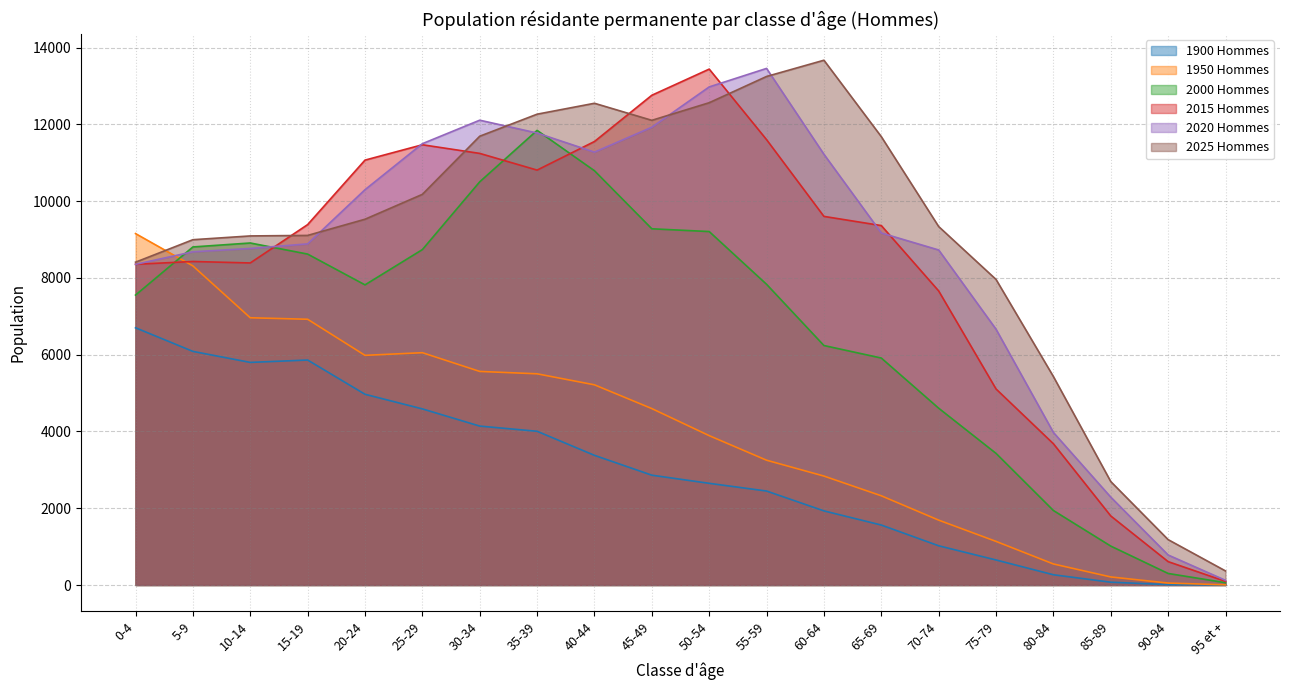

How many lines are shown in the chart?

6